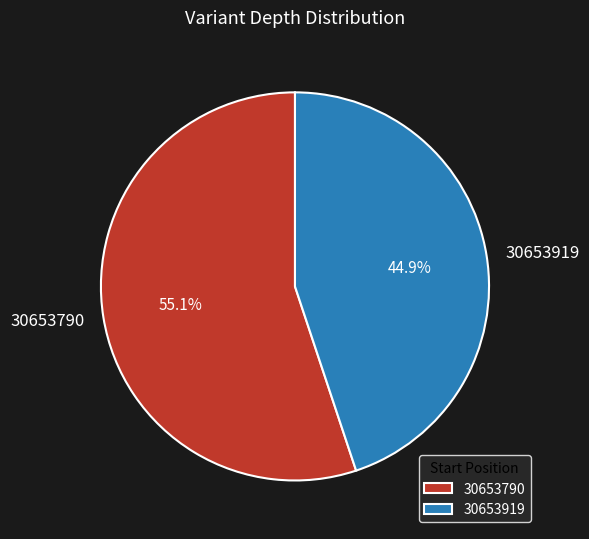

Rank the categories by value from lowest to highest.

30653919, 30653790